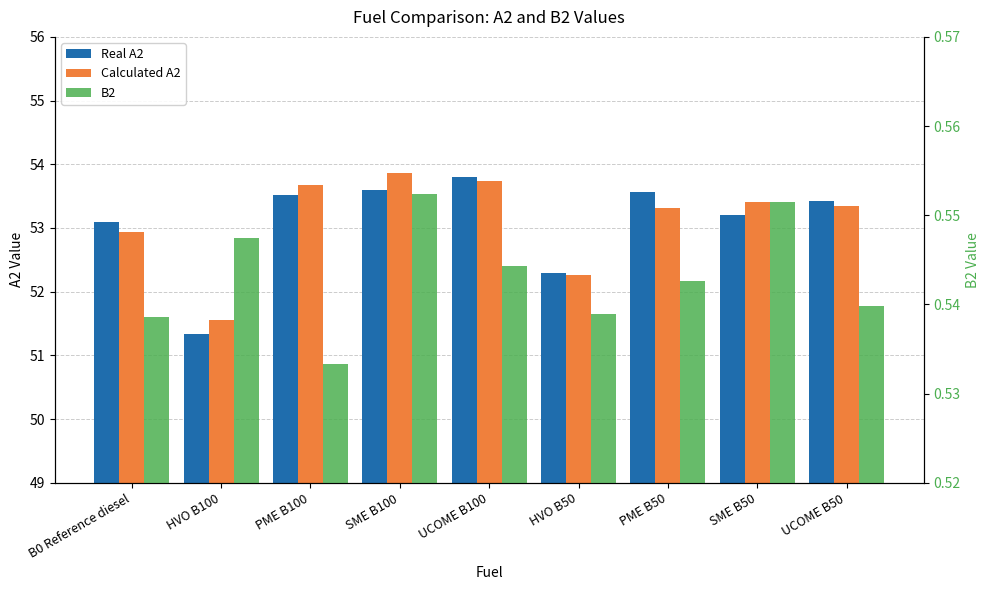

Reading left to right, extract all data points from this chart.

Real A2: 53.1	51.3	53.5	53.6	53.8	52.3	53.6	53.2	53.4
Calculated A2: 52.9	51.5	53.7	53.9	53.7	52.3	53.3	53.4	53.3
B2: 0.5	0.5	0.5	0.6	0.5	0.5	0.5	0.6	0.5